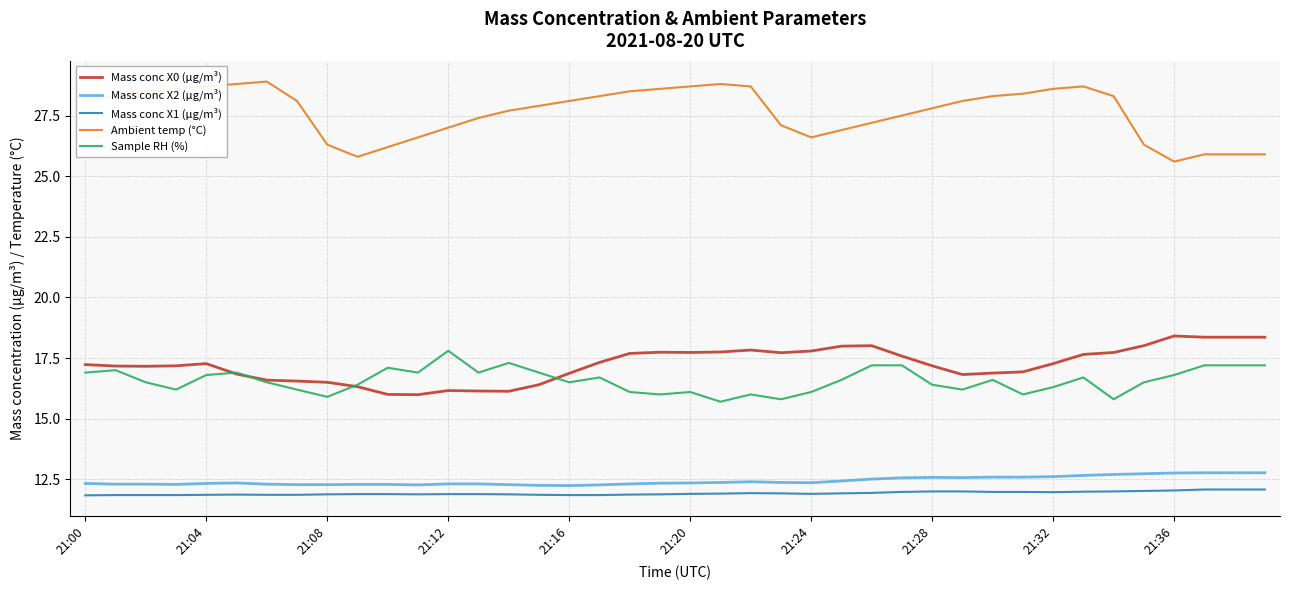

In Mass conc X0 (μg/m³), how many points are higher than both neighbors (excluding endpoints)?

6